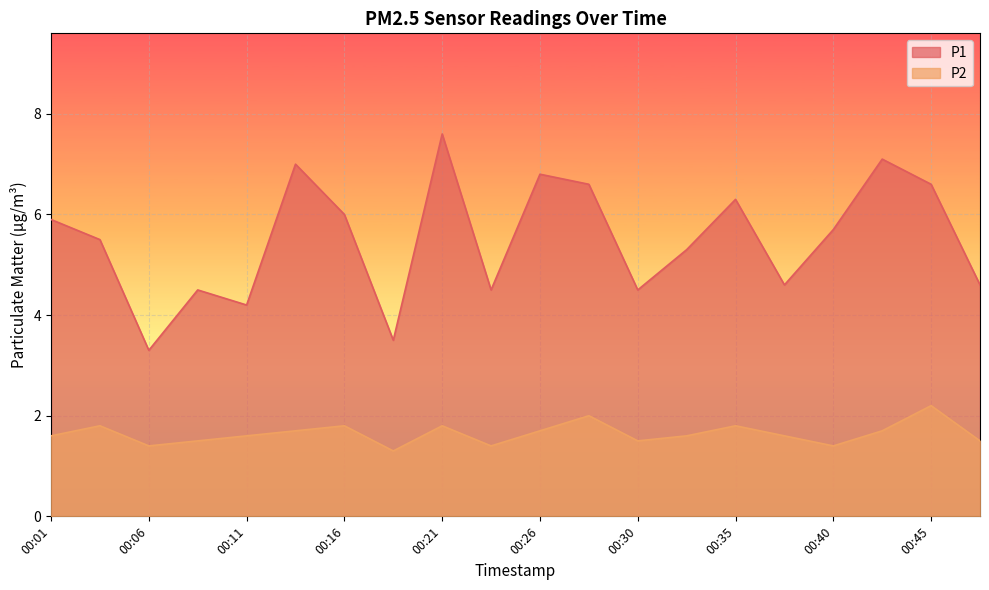

Where is the first local maximum for P1?

00:09